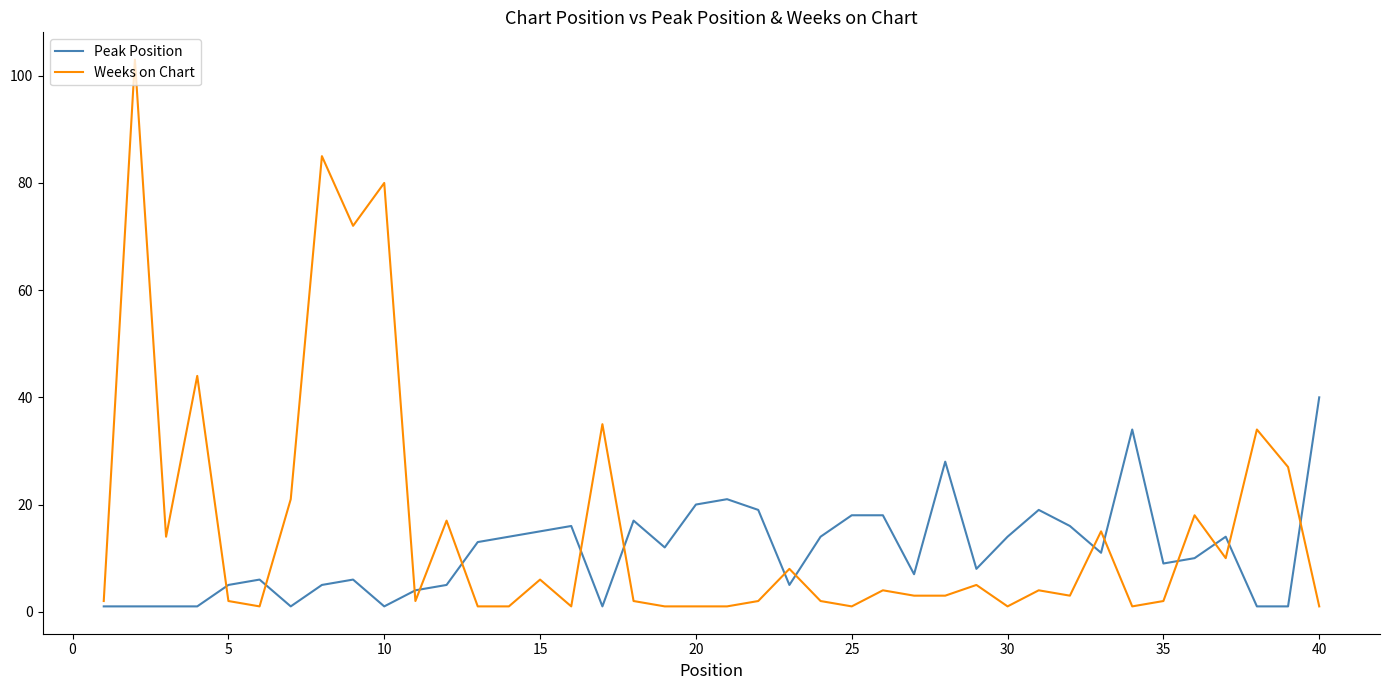

What is the highest value of the Weeks on Chart series?

103